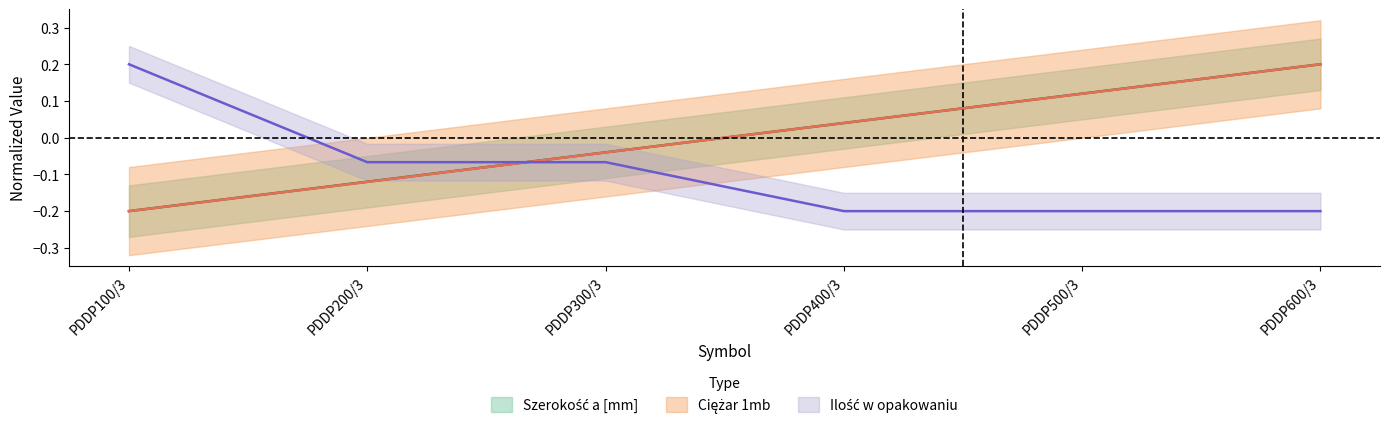

The value of Szerokość a [mm] at PDDP500/3 is 0.1. True or false?

True